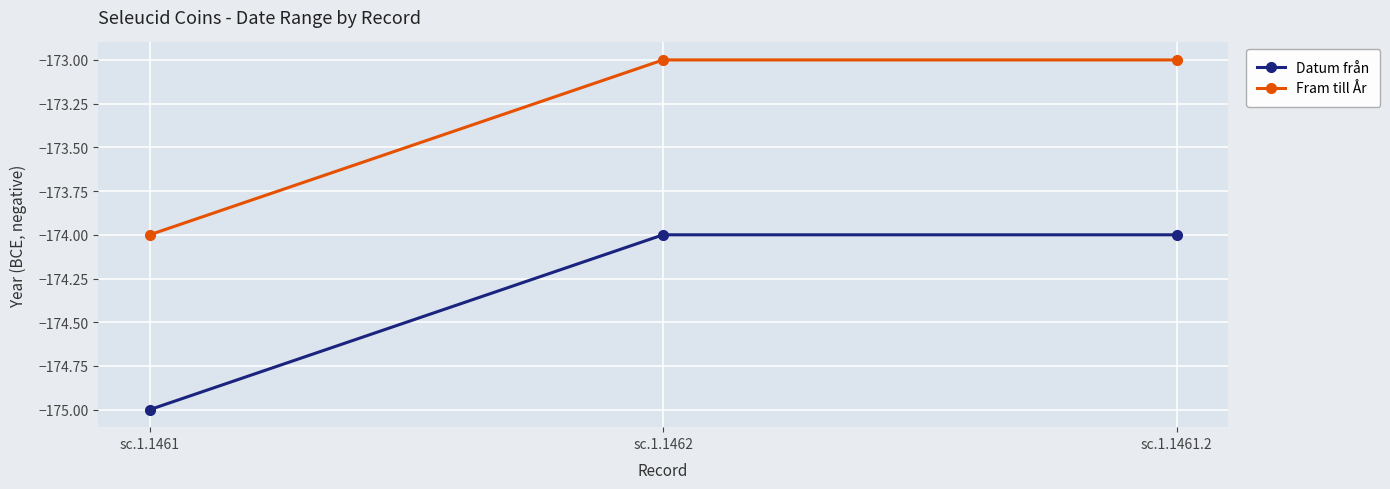

Which series has the largest total across all categories?

Fram till År